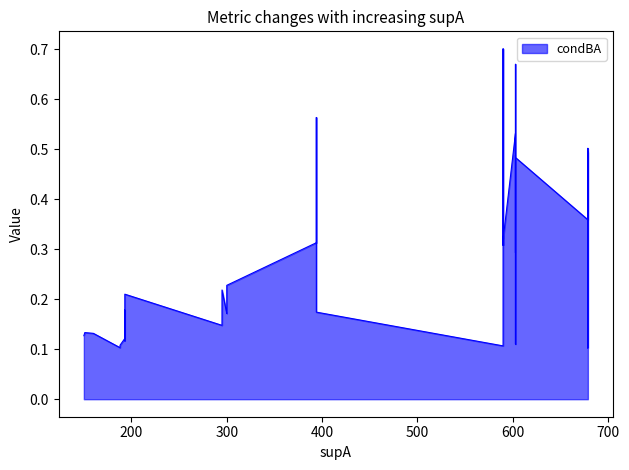

The value series shows 0.2 at 37. True or false?

False